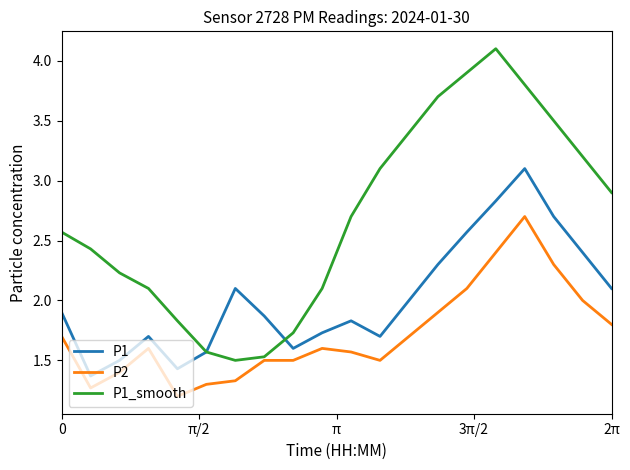

What is the minimum value for P2?

1.2